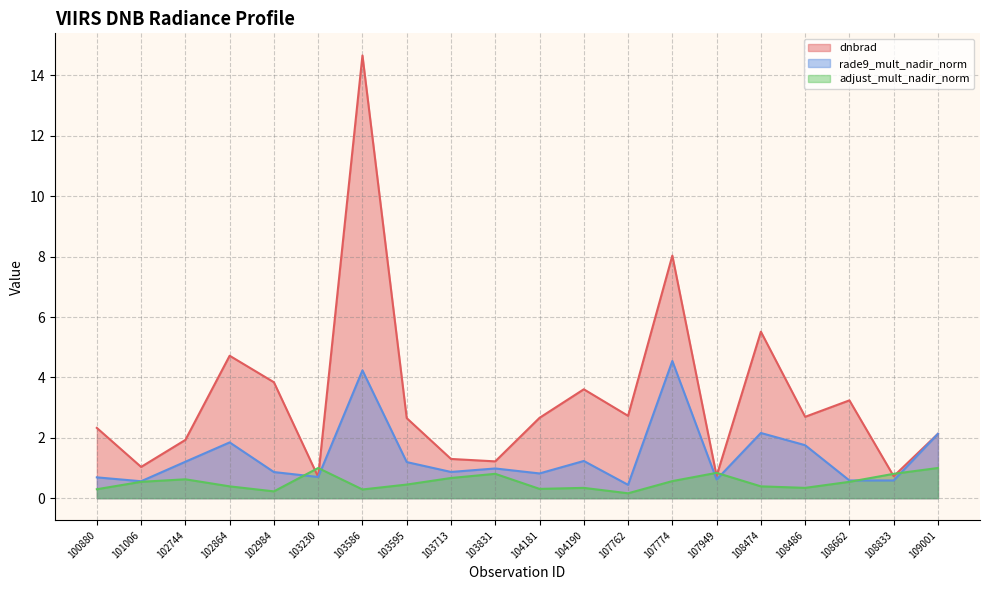

What is the greatest value displayed?

14.7